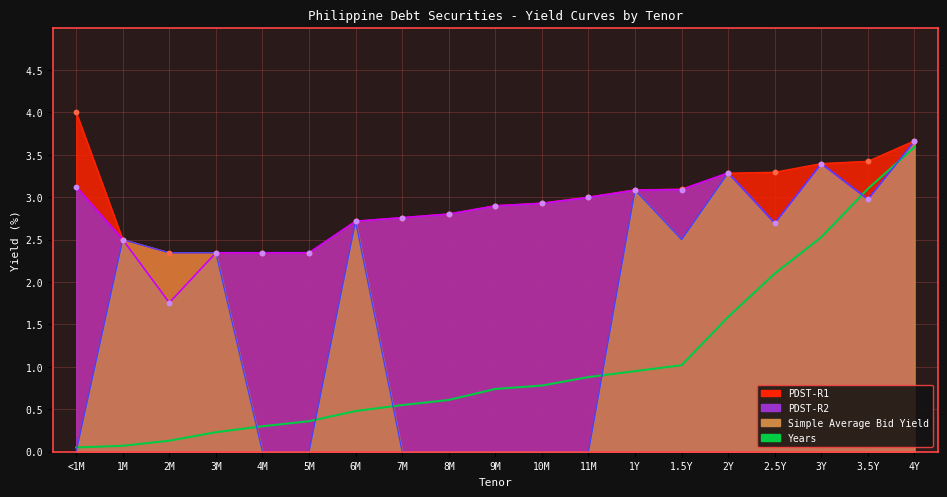

Between 9M and 3.5Y, which is larger?

3.5Y